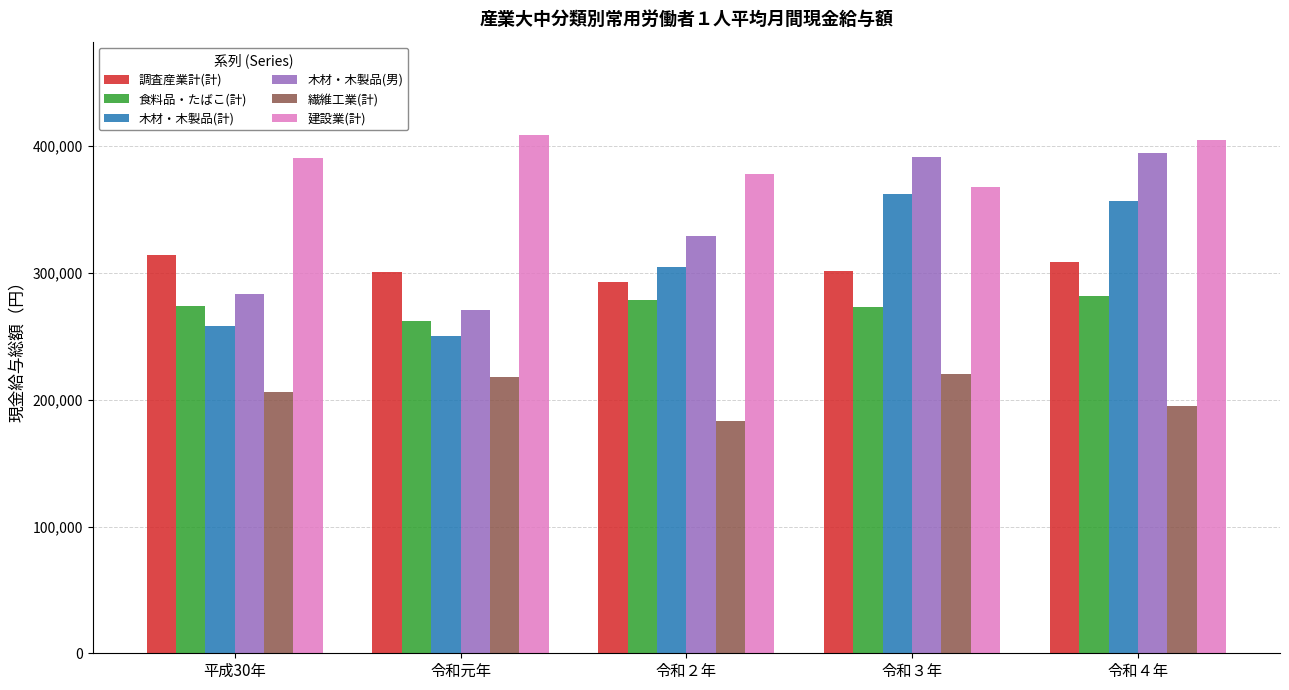

What is the greatest value displayed?

408839